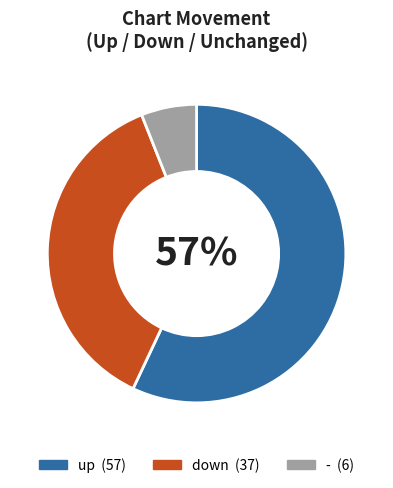

Is the sum of - and up greater than half?

Yes